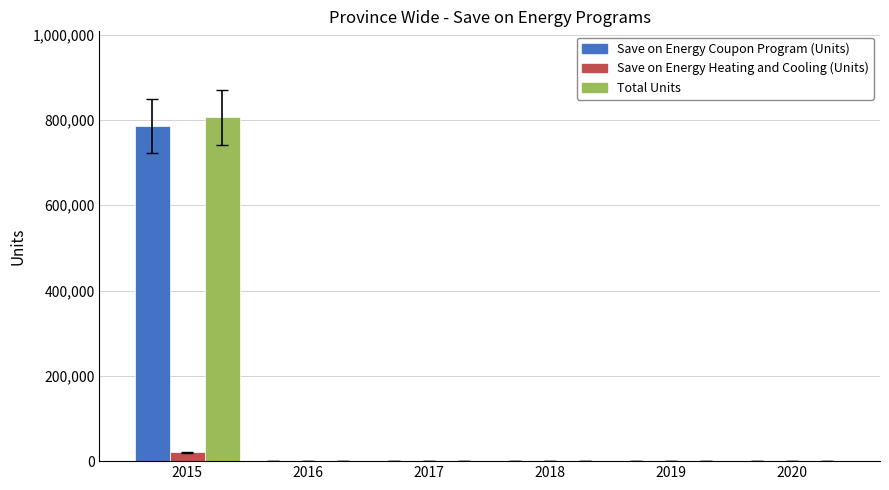

Which series changed the most between 2015 and 2020?

Total Units